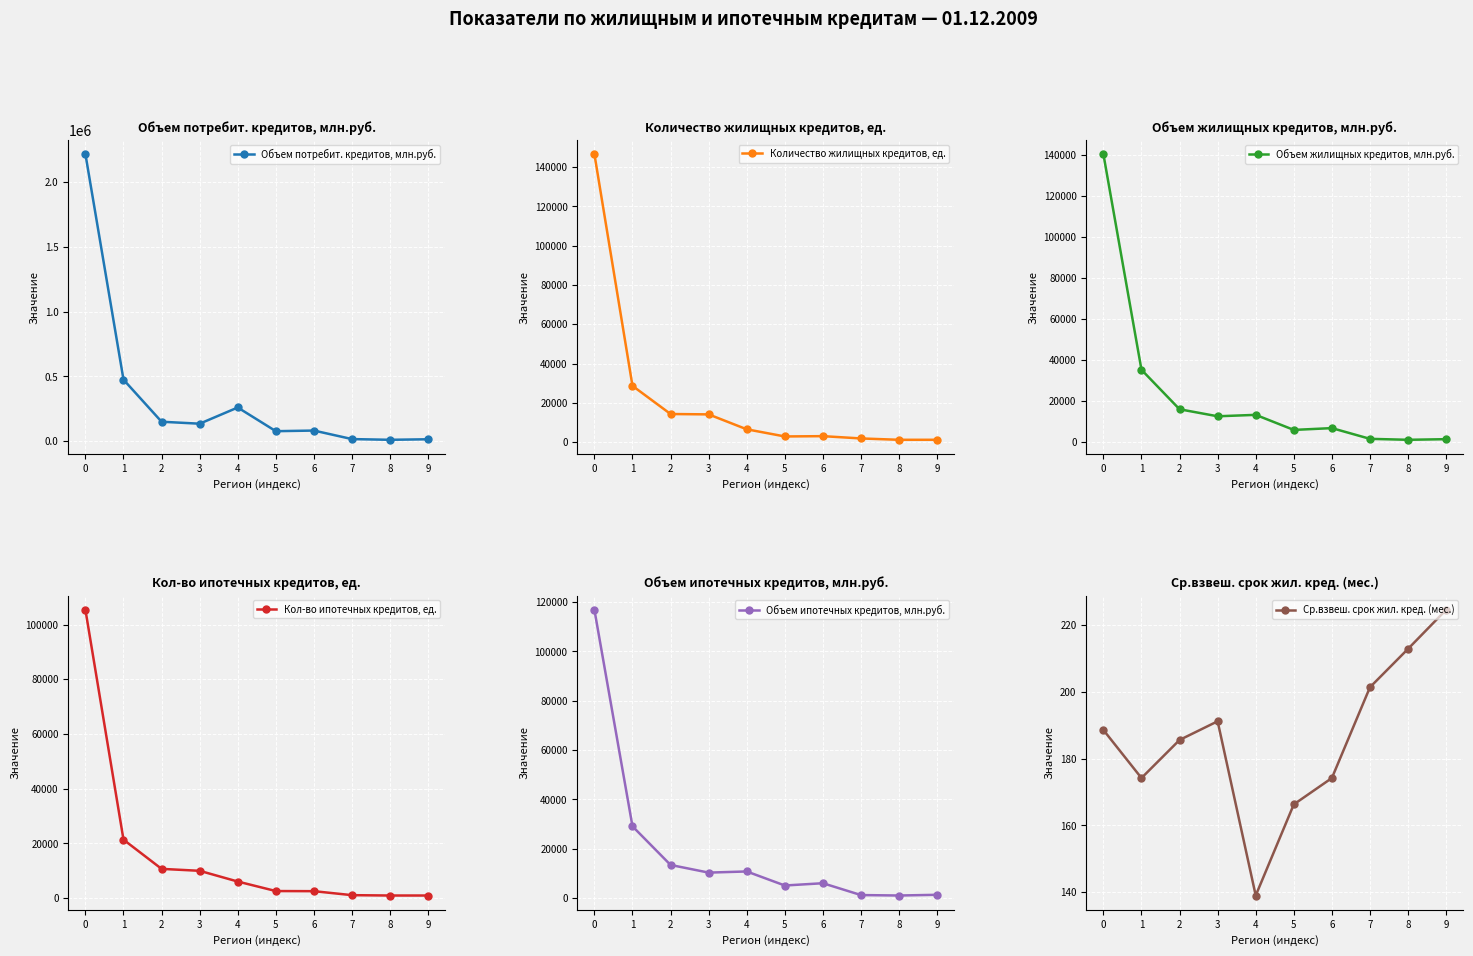

True or false: Объем ипотечных кредитов, млн.руб. has a value of 1540.4 at 8.

False